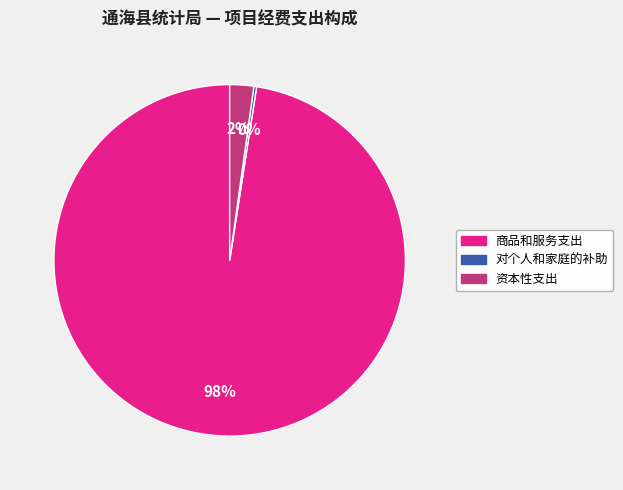

Does 资本性支出 account for over 50% of the chart?

No